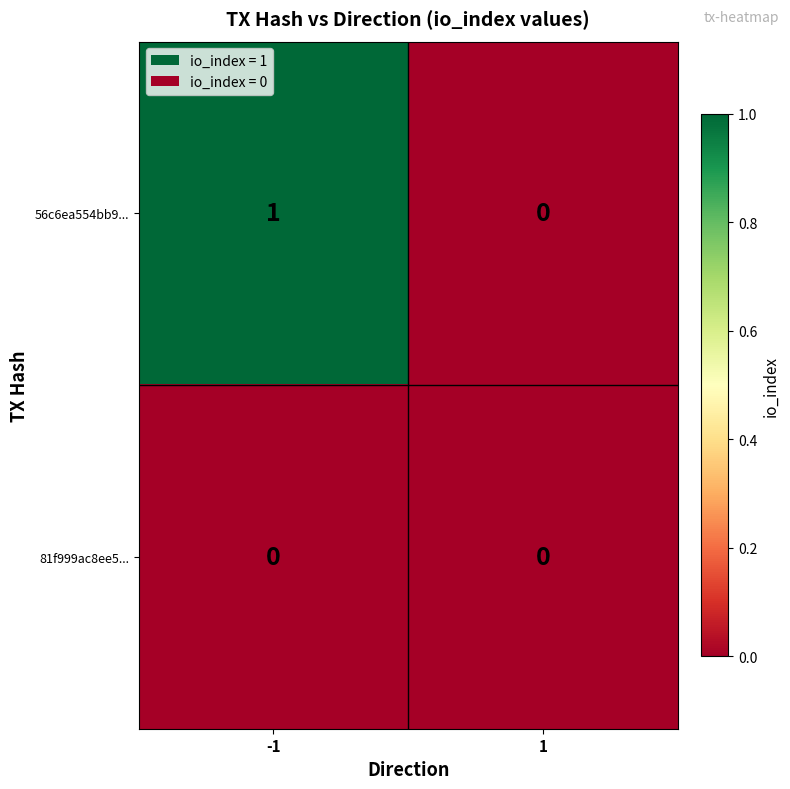

Is it true that 81f999ac8ee5... equals 0 at -1?

True